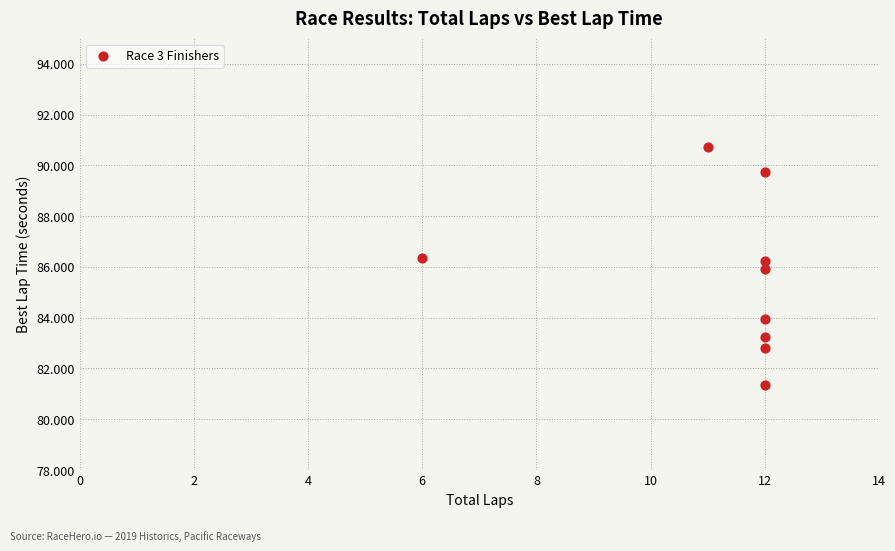

What is the range of Y values (max minus min)?

9.4